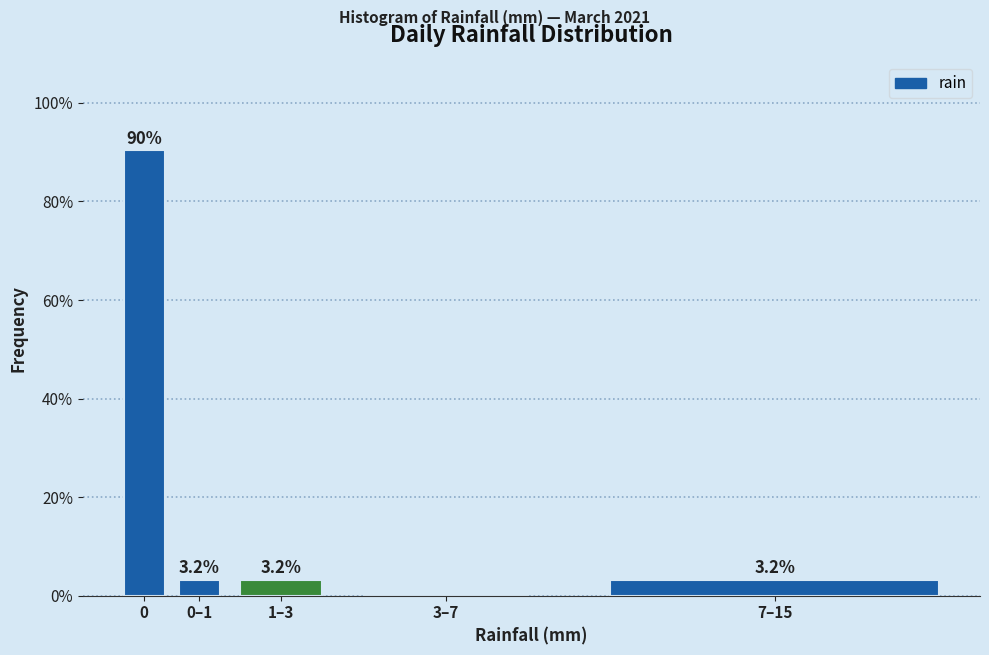

Reading left to right, what are all the values shown in this chart?

0=90.3	0–1=3.2	1–3=3.2	3–7=0.0	7–15=3.2